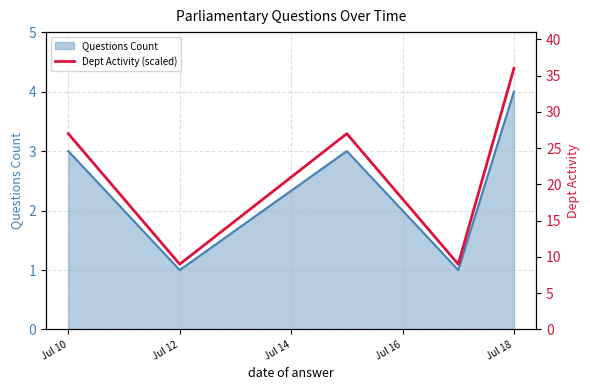

What is the minimum value shown in the chart?

9